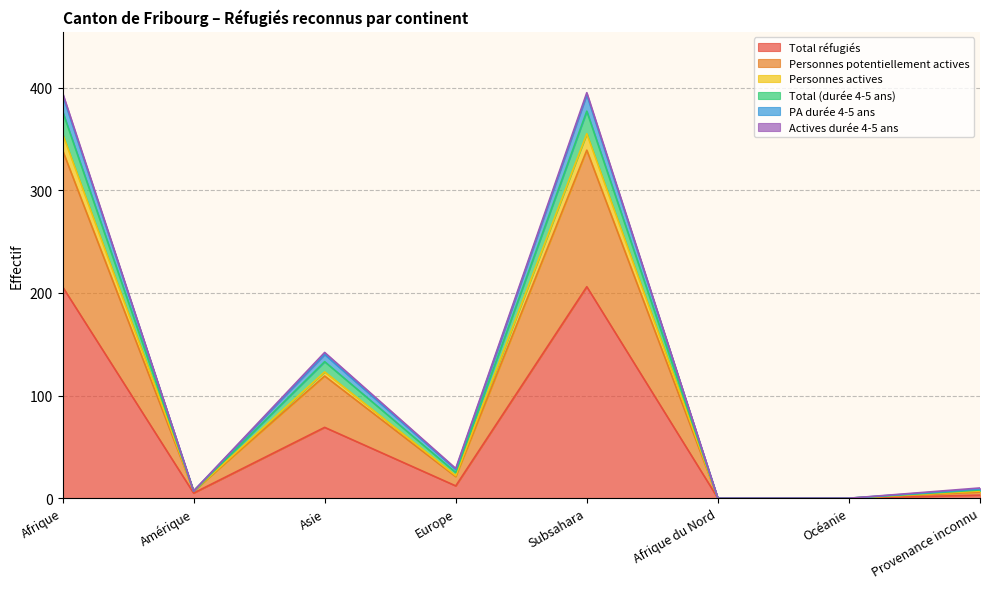

The value of Total réfugiés at Subsahara is 206. True or false?

True